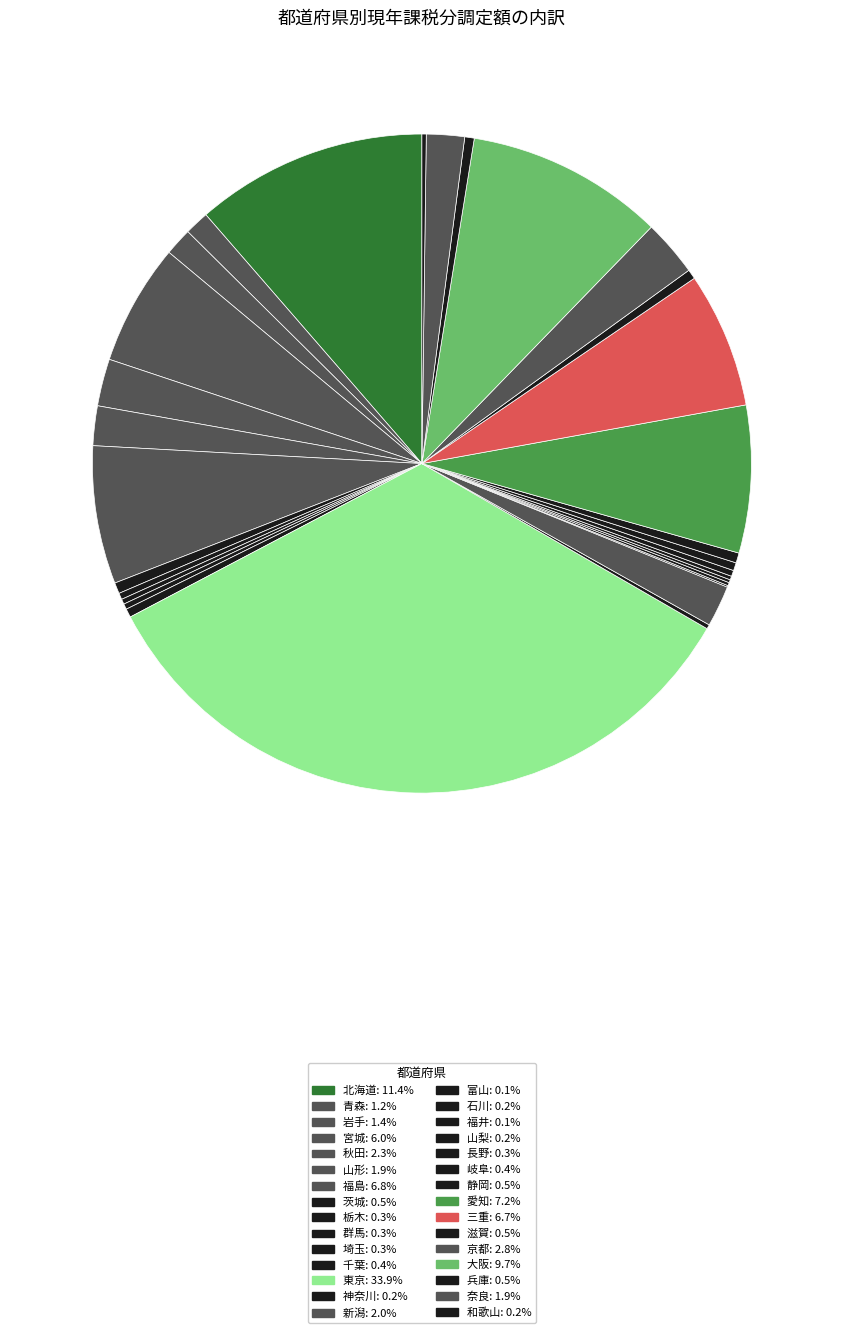

To the nearest percent, what is the average slice percentage?

3%